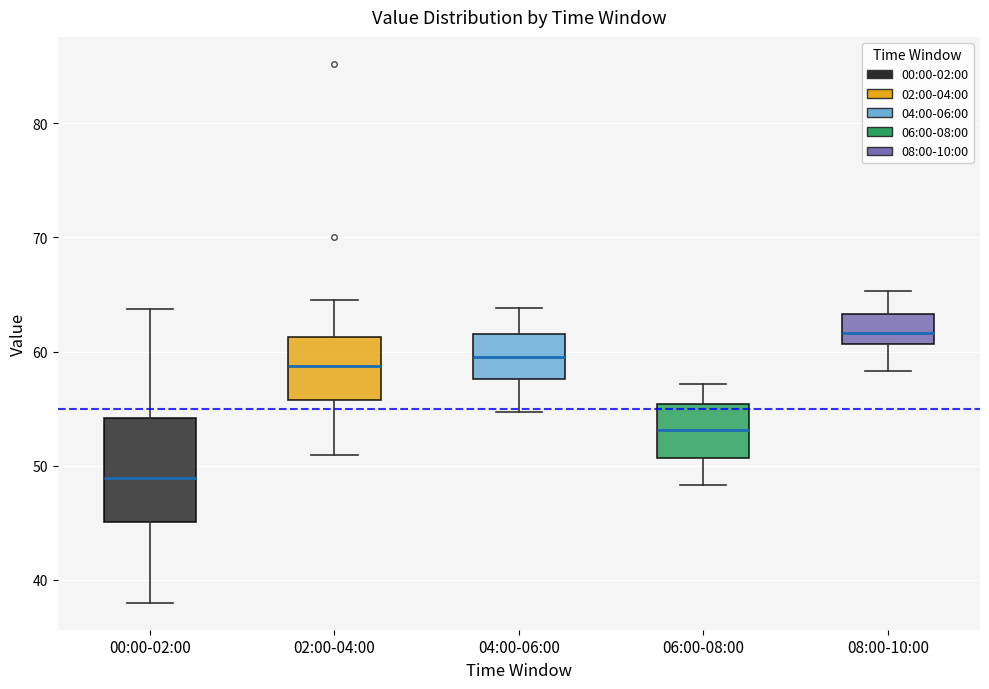

Reading left to right, transcribe this box plot: for each box, give where its median line is, the range the box spans, and where its two whiskers end, as read against the y-axis. The values are not printed on the chart, so give them approximately, as read against the axis.

00:00-02:00: median 49, box 45 to 54, whiskers 38 to 64
02:00-04:00: median 59, box 56 to 61, whiskers 51 to 65
04:00-06:00: median 60, box 58 to 62, whiskers 55 to 64
06:00-08:00: median 53, box 51 to 55, whiskers 48 to 57
08:00-10:00: median 62, box 61 to 63, whiskers 58 to 65